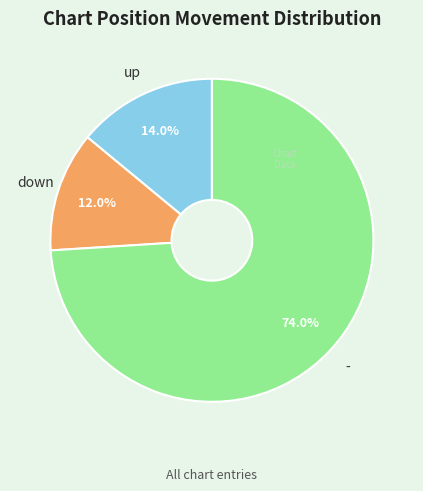

Which slice represents more than half of the pie?

-